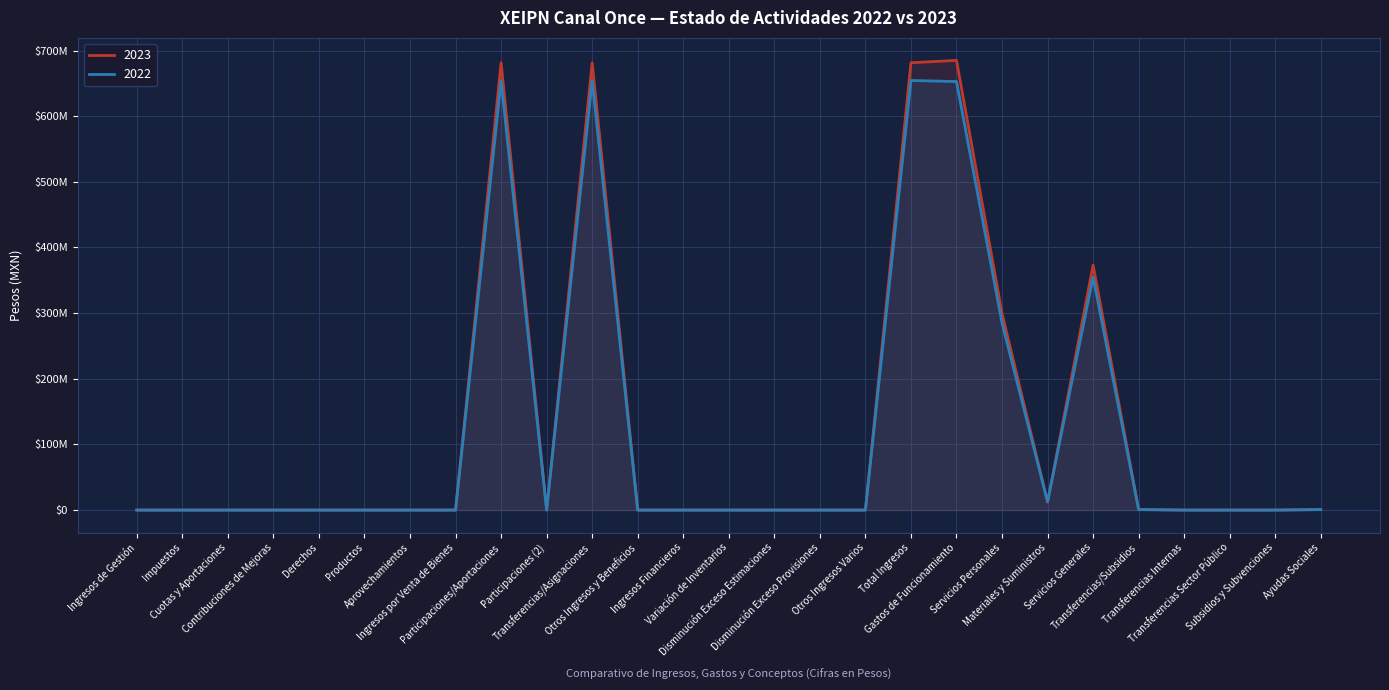

At how many categories does at least one series exceed 644385862?

4